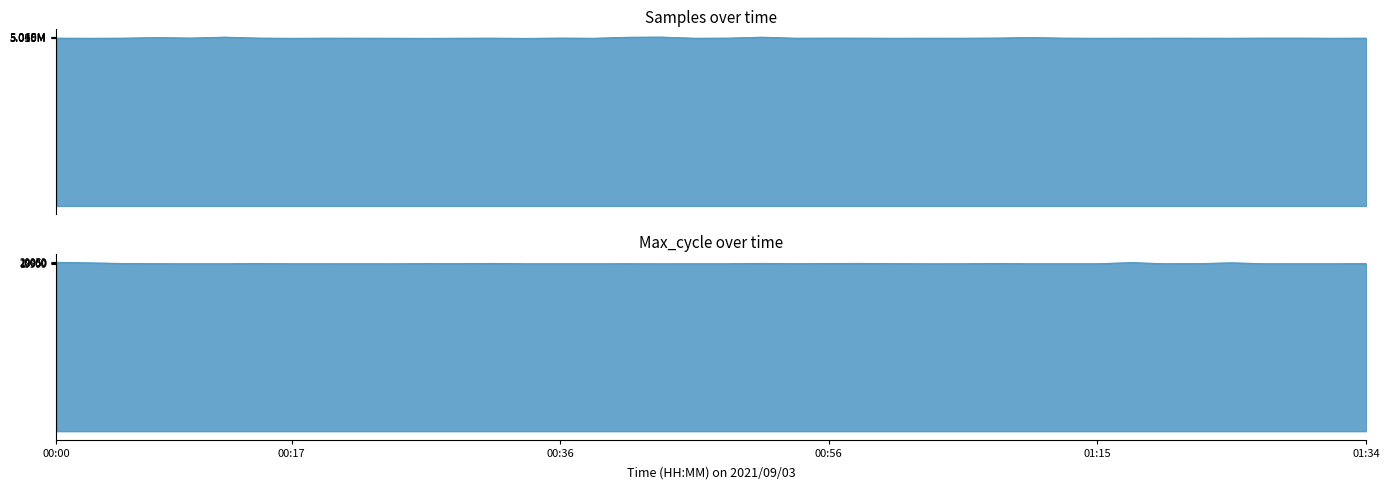

What is the sum of all Max_cycle values?

797162